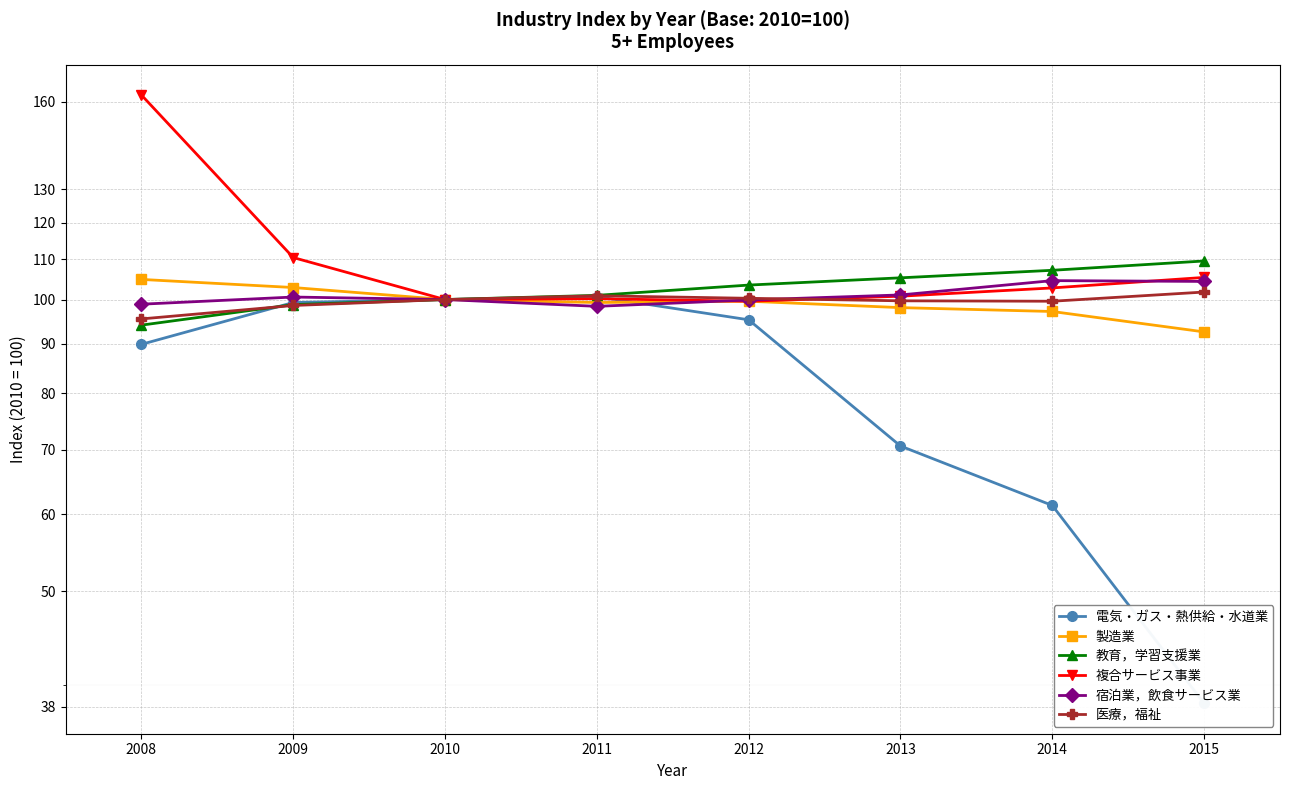

At which label does 医療，福祉 reach its minimum?

2008